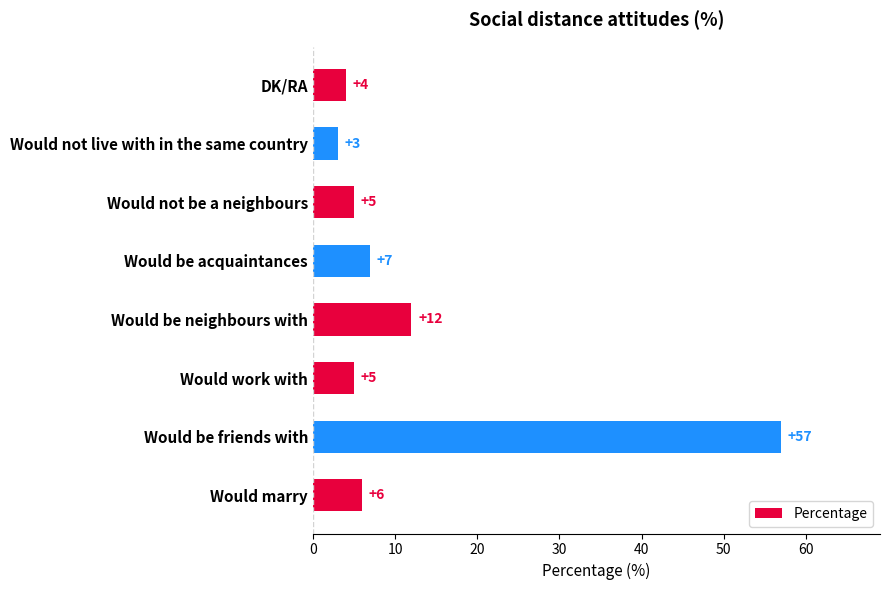

What value does the data have at Would not live with in the same country, to the nearest 5?

5